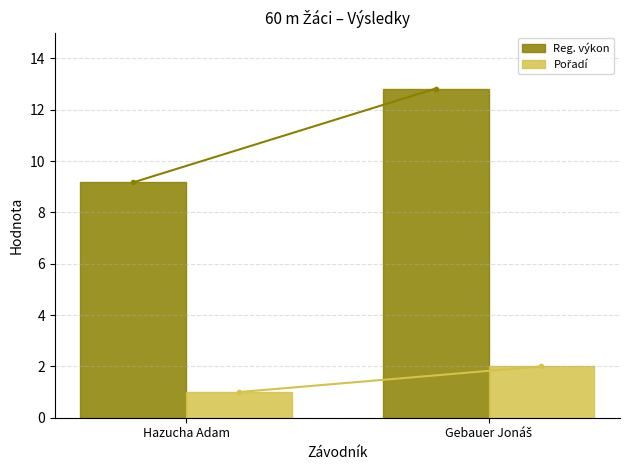

Which series has the largest range (max minus min)?

Reg. výkon